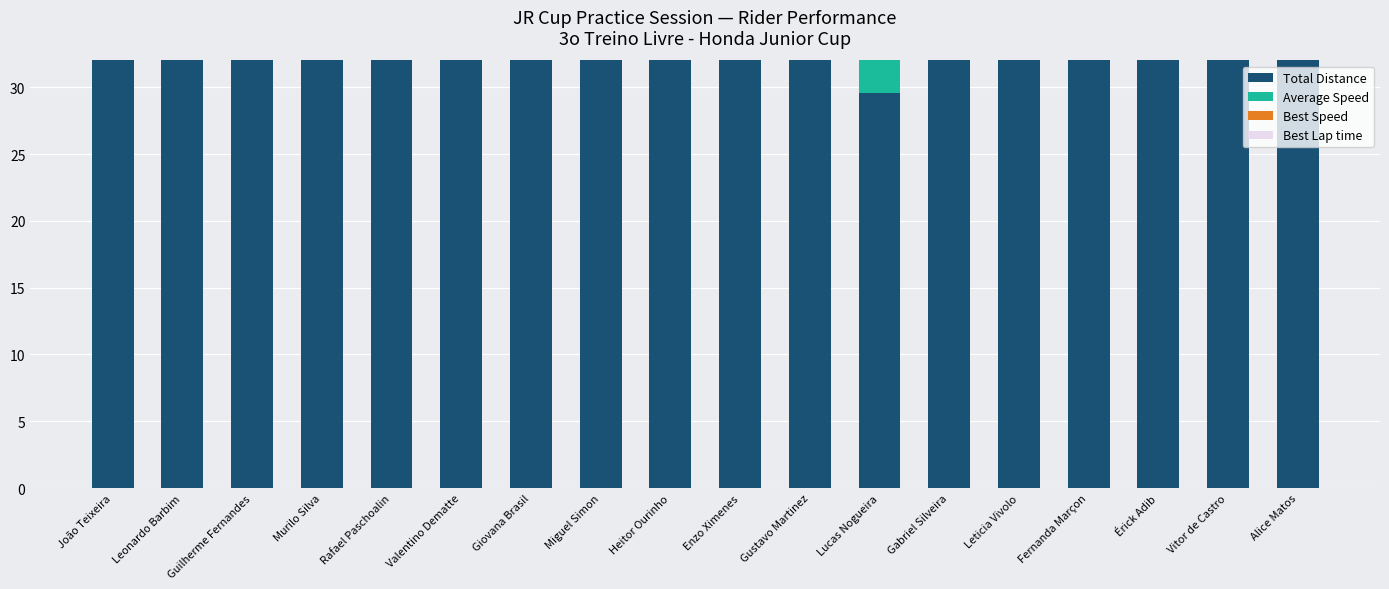

True or false: Best Speed has a value of 1.1 at Alice Matos.

False